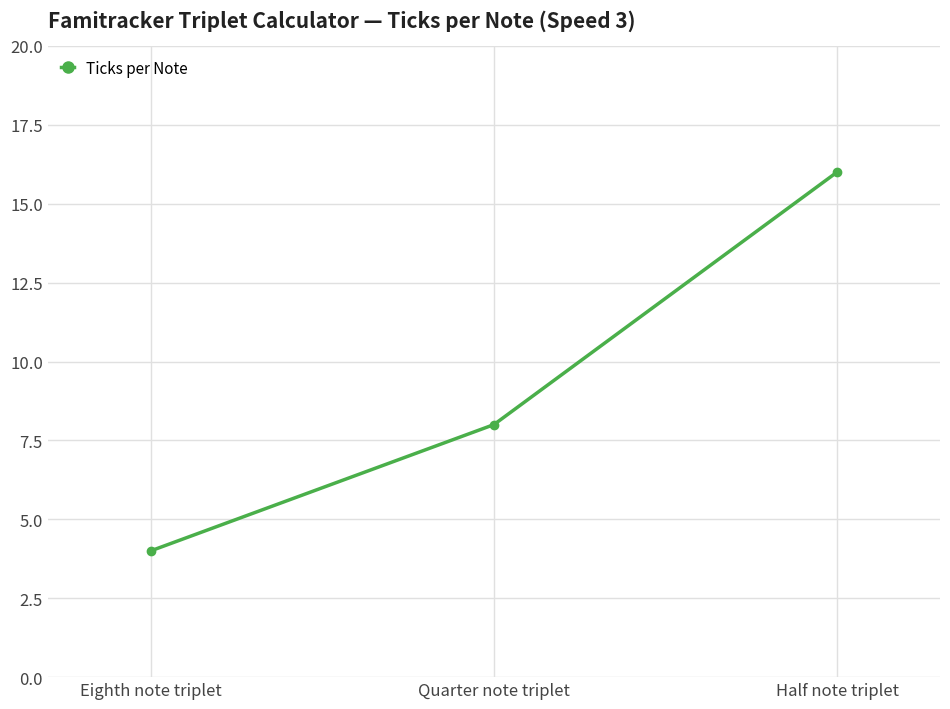

Rank the categories by value from lowest to highest.

Eighth note triplet, Quarter note triplet, Half note triplet